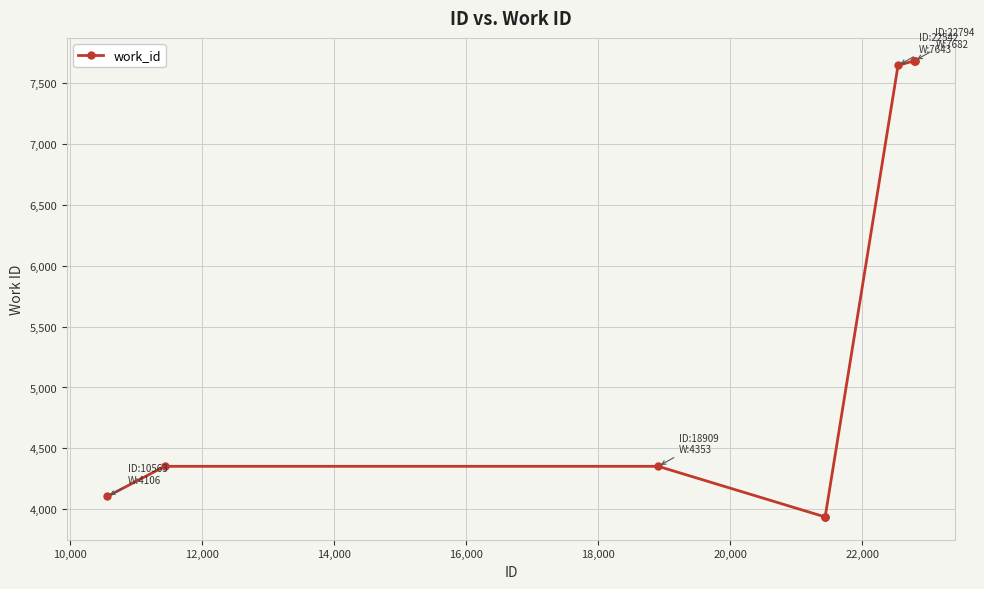

What is the minimum value shown in the chart?

3938